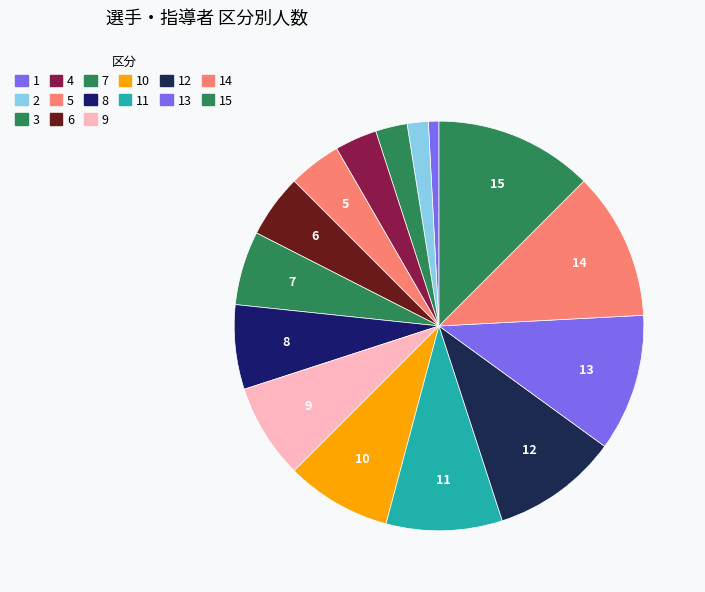

How much of the chart is everything except 4?

96.7%